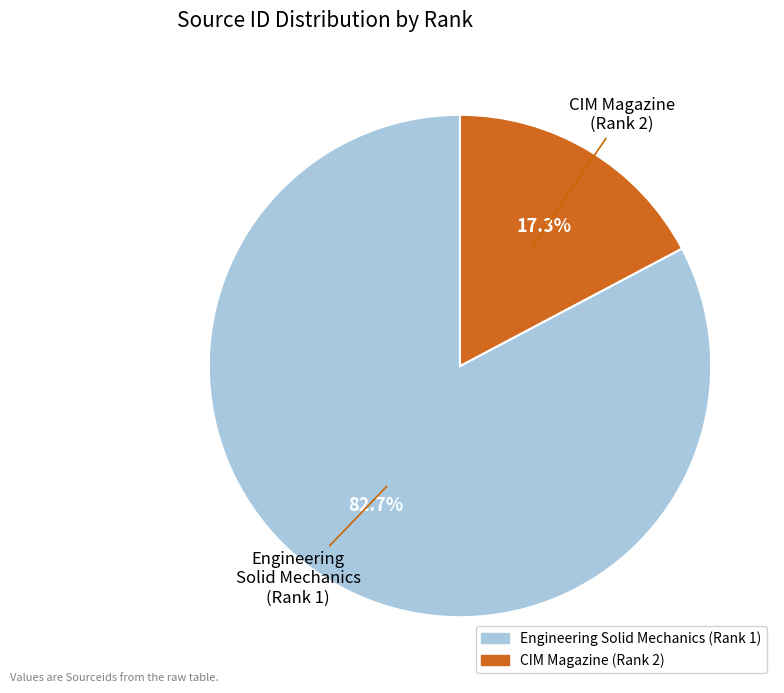

How many slices are in this pie chart?

2